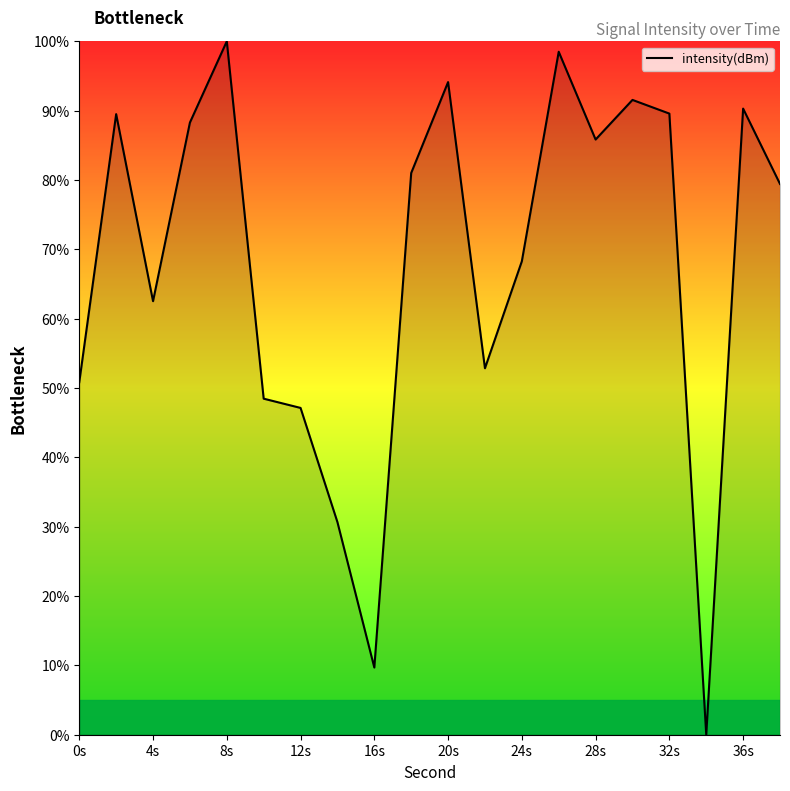

How many lines are shown in the chart?

1